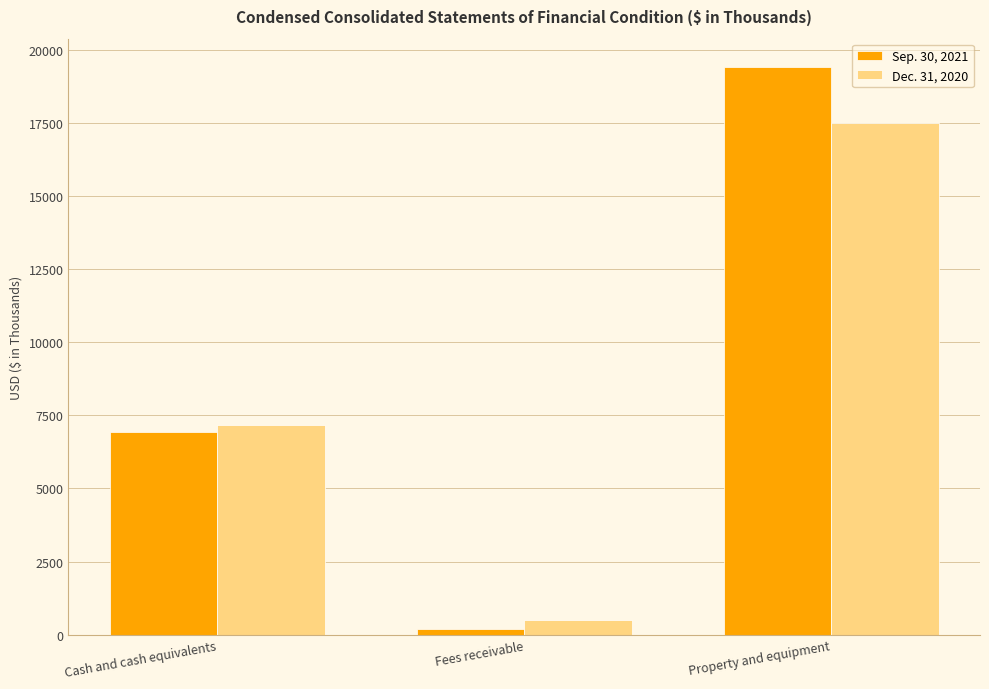

How many values in the Sep. 30, 2021 series are below 6921?

1